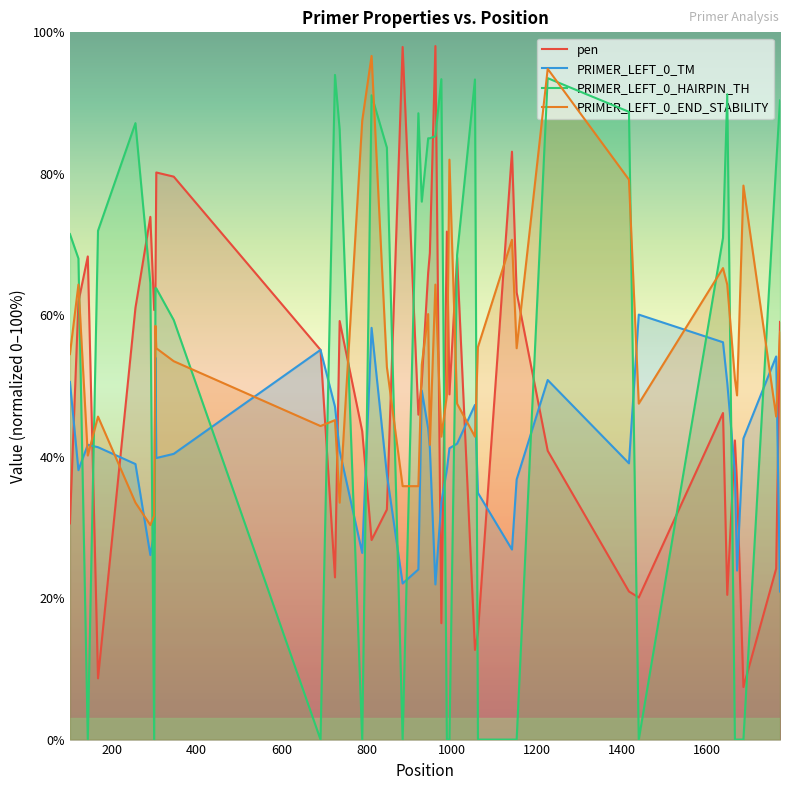

Reading left to right, what are all the values shown in this chart?

pen: 30.6	61.9	68.3	8.7	61.0	73.9	60.7	64.0	80.2	79.6	55.1	22.9	59.2	43.6	28.2	32.5	97.9	45.9	50.6	66.0	68.8	98.1	16.5	71.8	48.8	68.2	12.7	15.1	83.1	63.2	40.8	20.9	20.1	46.2	20.5	42.3	36.1	7.4	24.2	59.1
PRIMER_LEFT_0_TM: 50.6	38.1	41.7	41.3	39.0	26.1	29.3	54.0	39.8	40.4	55.1	47.1	40.8	26.4	58.2	37.5	22.1	24.1	49.4	44.0	41.2	21.9	33.5	38.2	41.2	41.8	47.3	34.9	26.9	36.8	50.8	39.1	60.1	56.2	50.5	37.7	23.9	42.6	54.2	20.9
PRIMER_LEFT_0_HAIRPIN_TH: 71.5	68.0	0.0	71.9	87.2	64.5	0.0	63.8	63.8	59.3	0.0	94.0	86.3	0.0	91.1	83.7	0.0	88.6	76.1	85.0	85.0	85.3	93.4	0.0	0.0	68.5	93.3	0.0	0.0	0.0	93.5	88.8	0.0	70.9	91.2	0.0	0.0	0.0	81.4	90.4
PRIMER_LEFT_0_END_STABILITY: 54.5	64.3	40.2	45.7	33.5	30.3	31.7	58.5	55.3	53.5	44.3	45.2	33.5	87.5	96.7	52.7	35.8	35.8	53.0	60.2	41.7	64.3	42.8	48.7	82.0	47.5	42.8	55.5	70.7	55.3	94.8	79.2	47.5	66.7	64.3	51.0	48.7	78.3	45.7	57.7